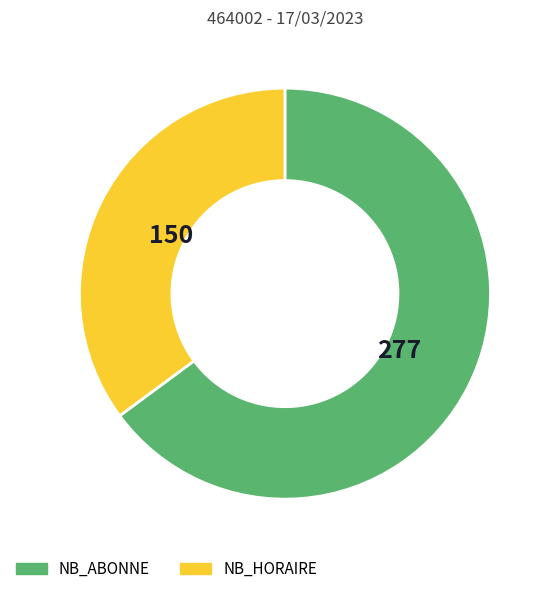

Does any single category account for the majority?

Yes